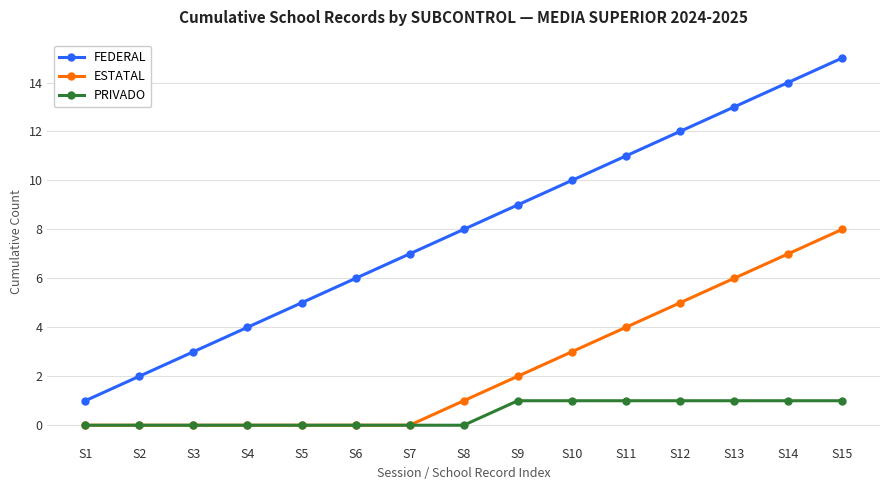

What is the value of the PRIVADO point at the 12th from the left?

1